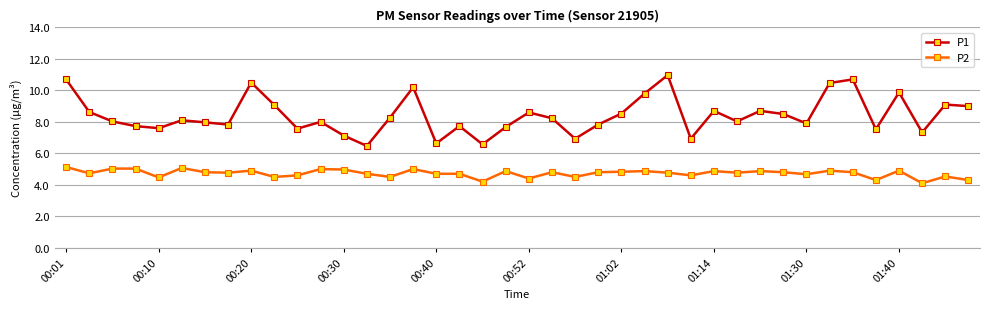

What is the minimum value for P1?

6.5